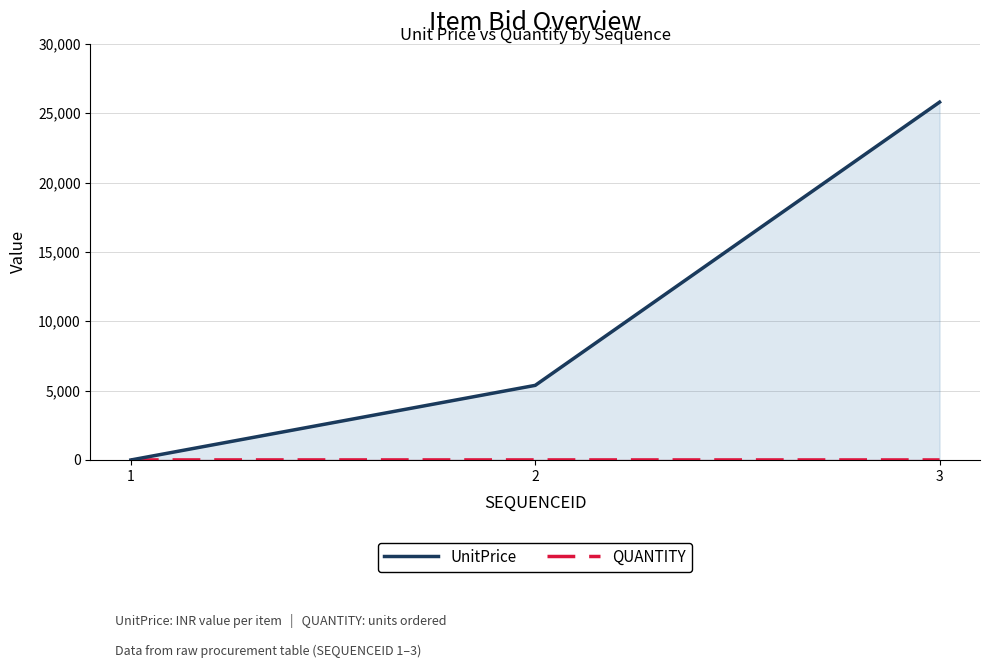

True or false: UnitPrice has a value of 2862 at 2.

False